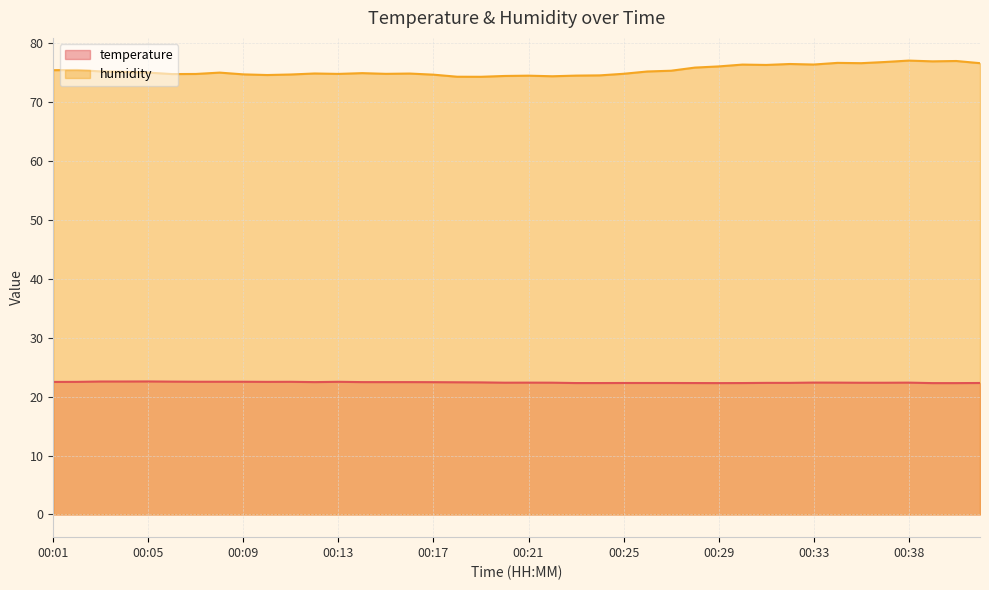

How many interior local peaks does the humidity series have?

11